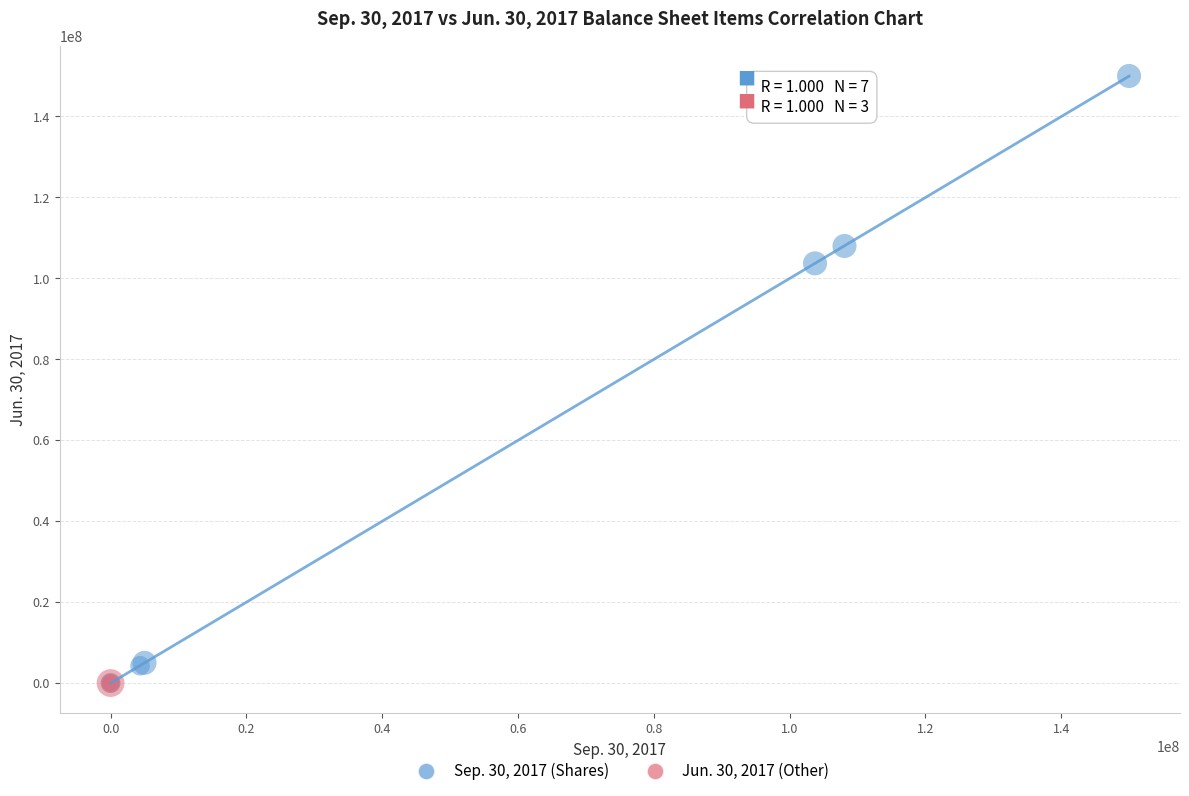

Which series contains the highest Y value?

Sep. 30, 2017 (Shares)